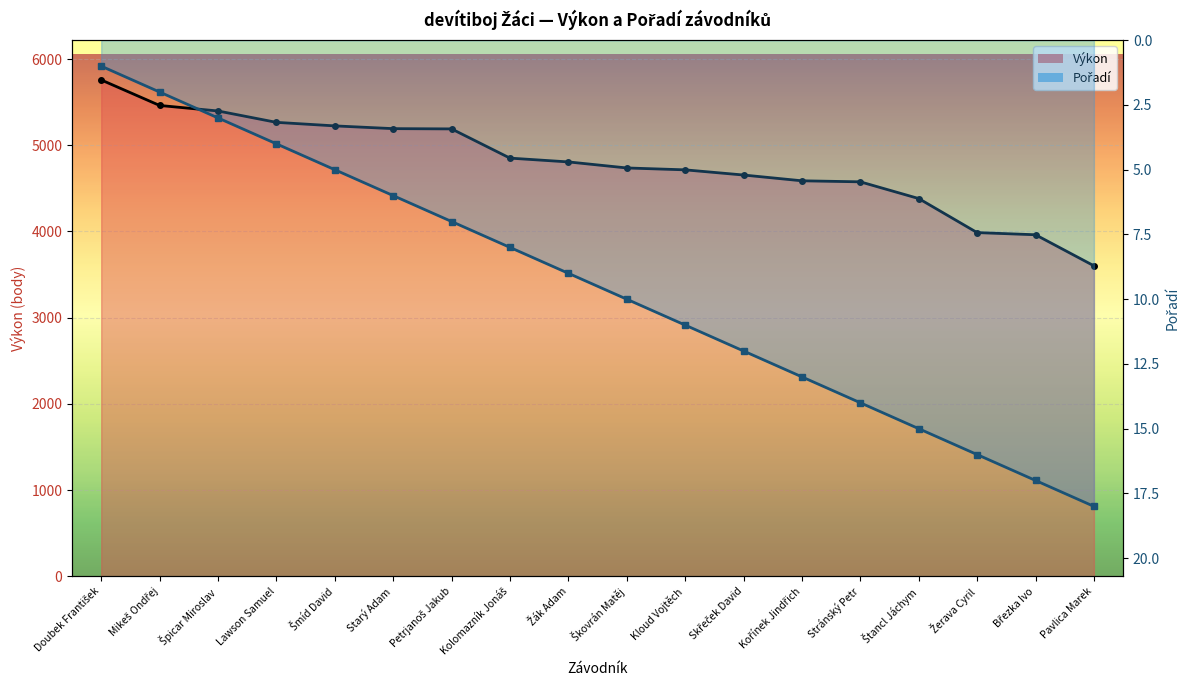

What position from the left is Štancl Jáchym?

15